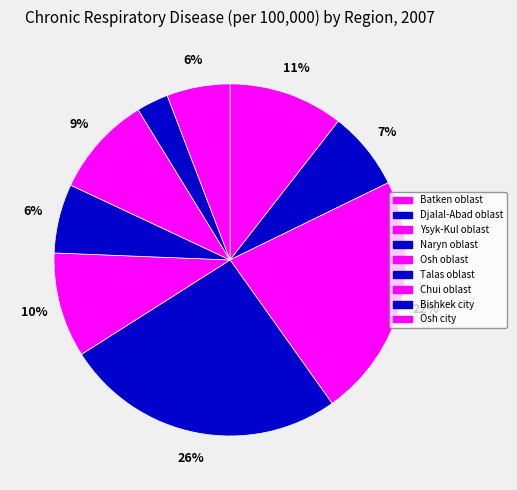

How many slices are in this pie chart?

9